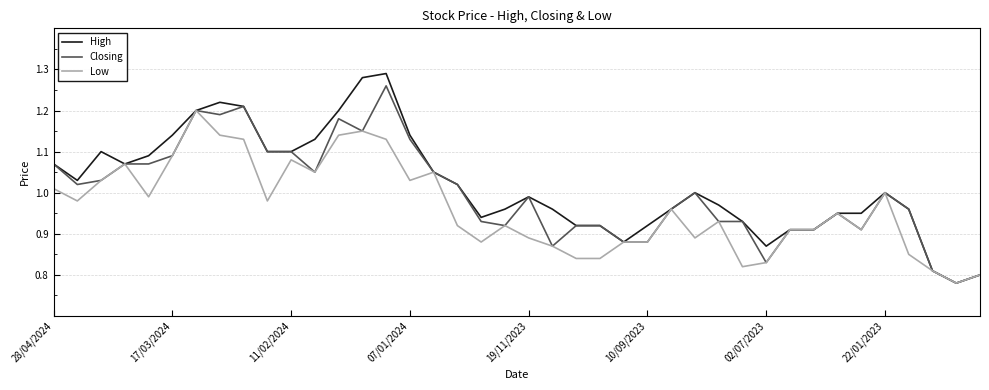

List the series in order of their overall mean, lowest first.

Low, Closing, High